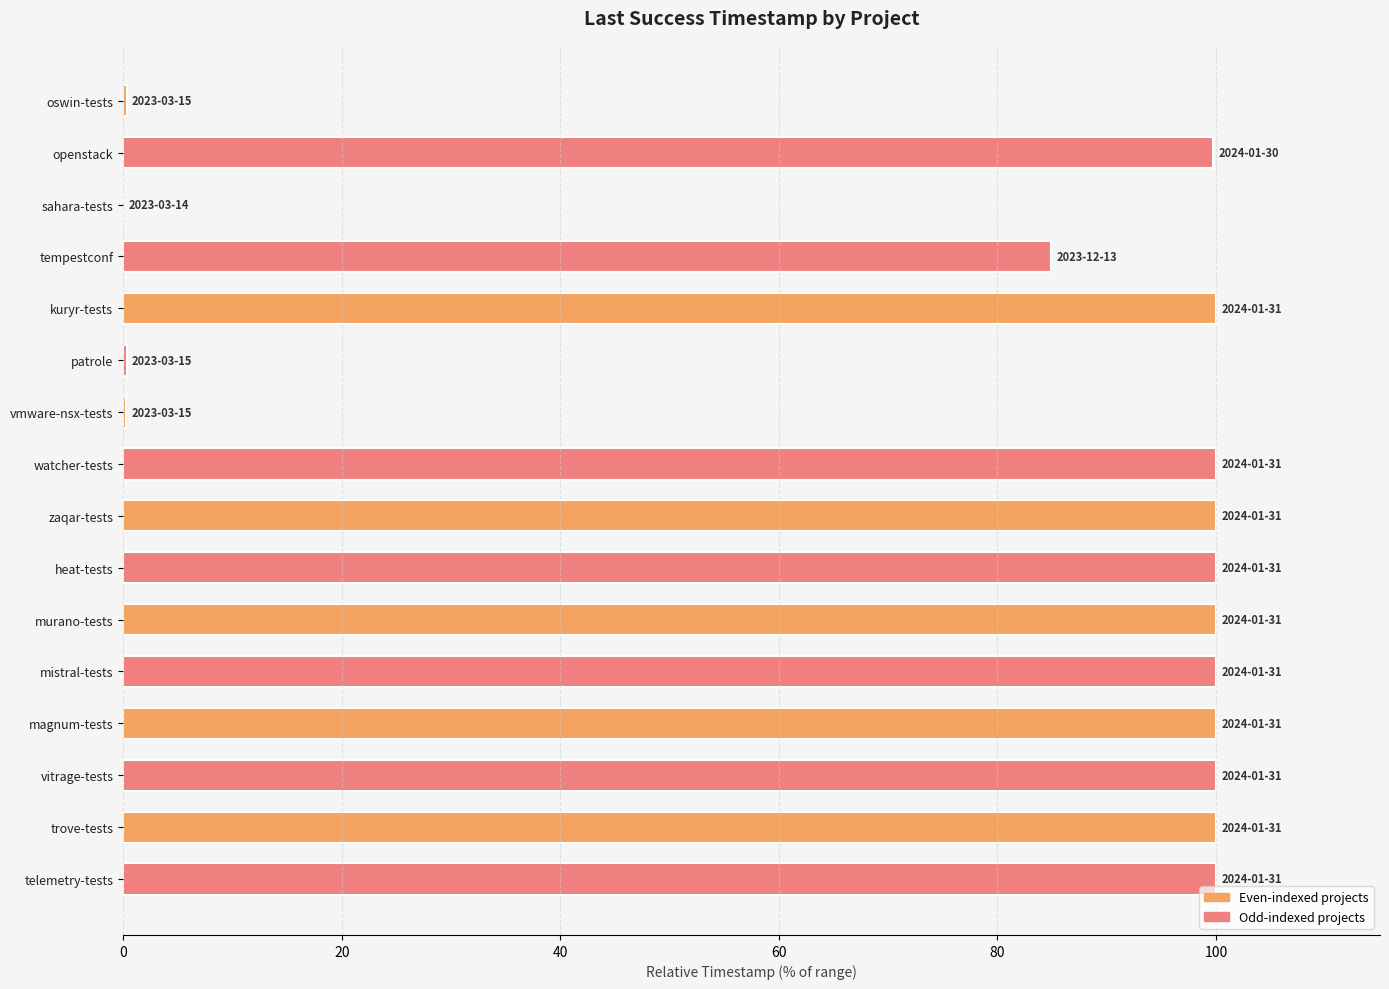

What is the sum of all values?

1185.5